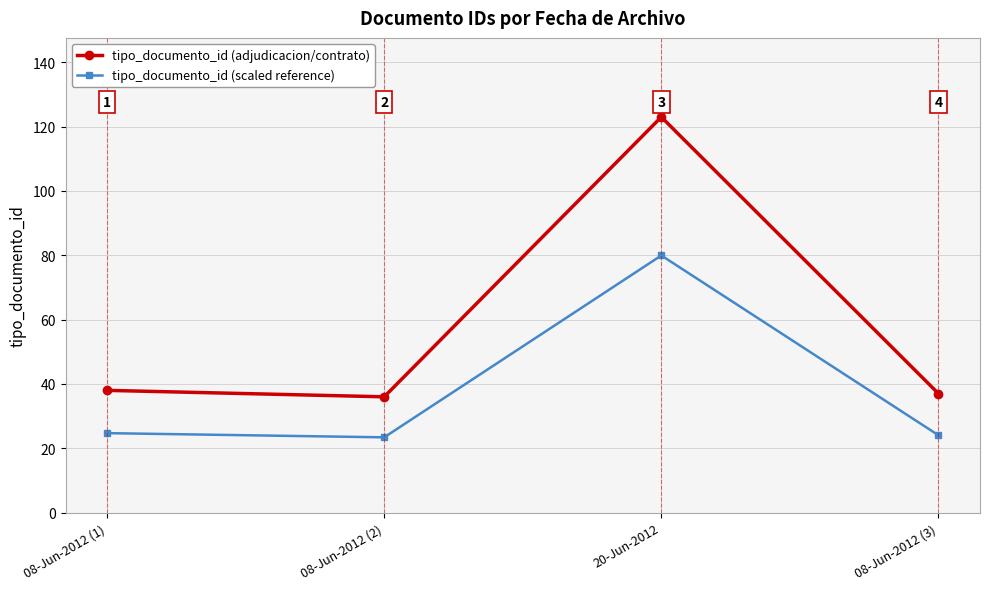

How many lines are shown in the chart?

2